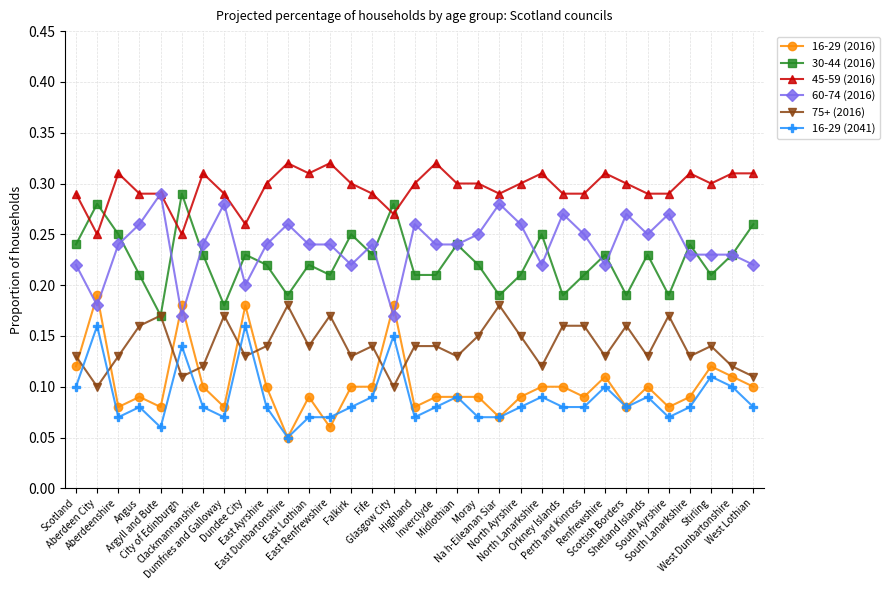

What are all the series names shown in the legend?

16-29 (2016), 30-44 (2016), 45-59 (2016), 60-74 (2016), 75+ (2016), 16-29 (2041)